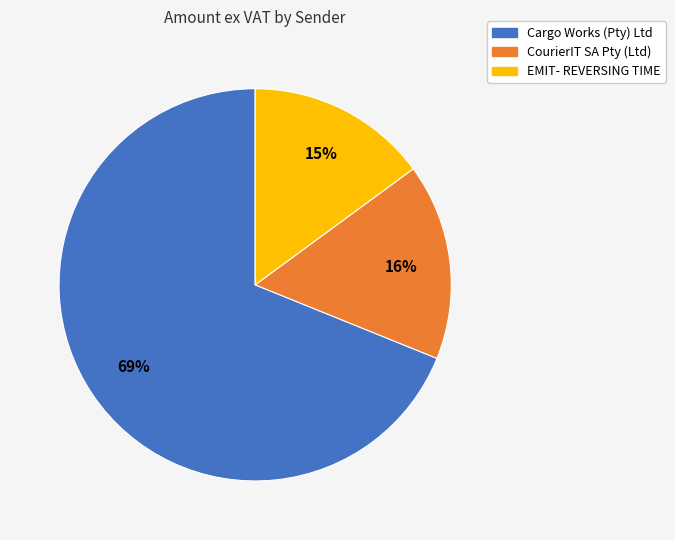

True or false: CourierIT SA Pty (Ltd) accounts for 26% of the total.

False